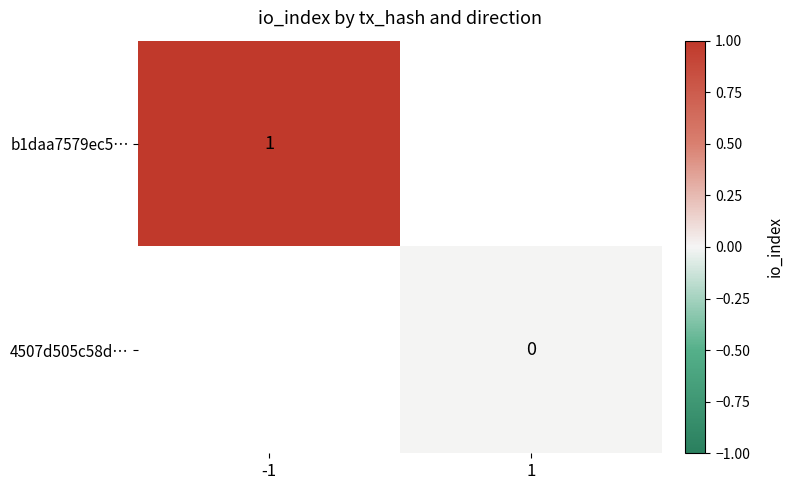

Where is b1daa7579ec5… nearest to the value 1?

-1